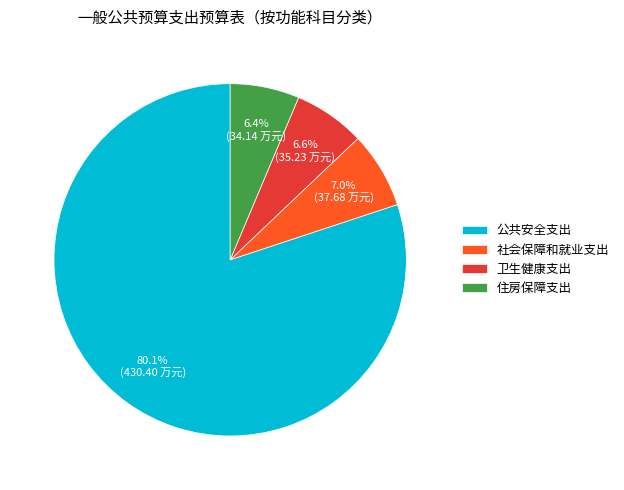

What percentage is the 公共安全支出 slice, to the nearest percent?

80%